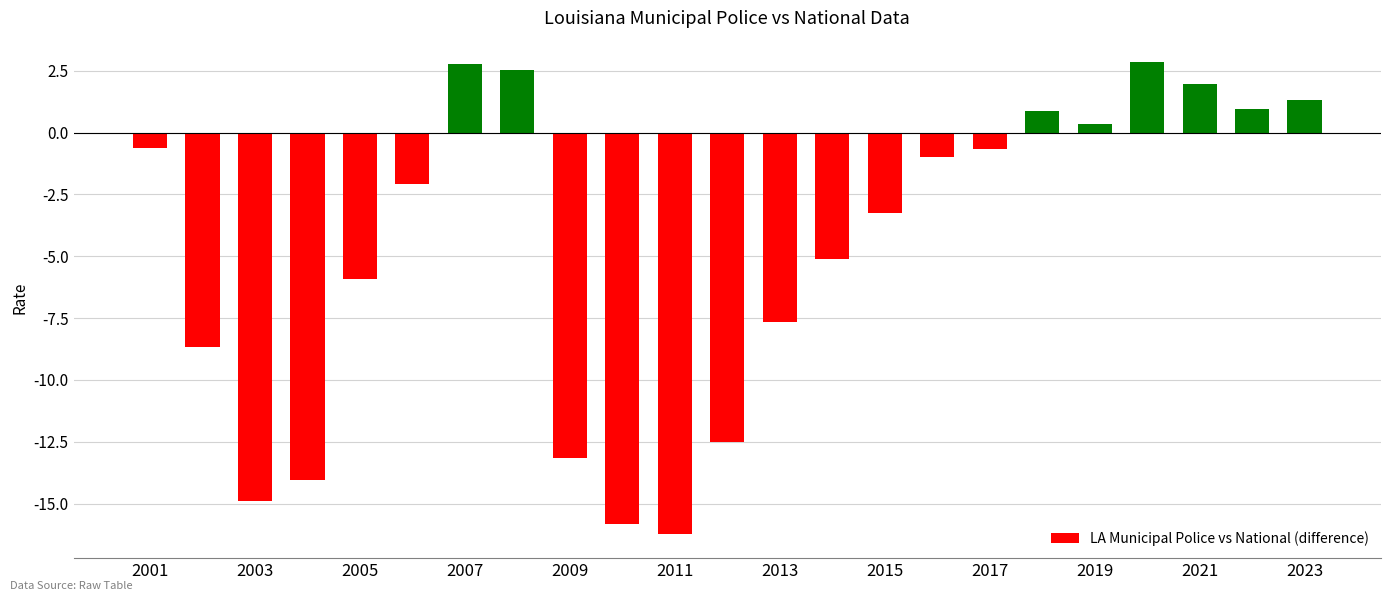

What is the average value?

-4.7